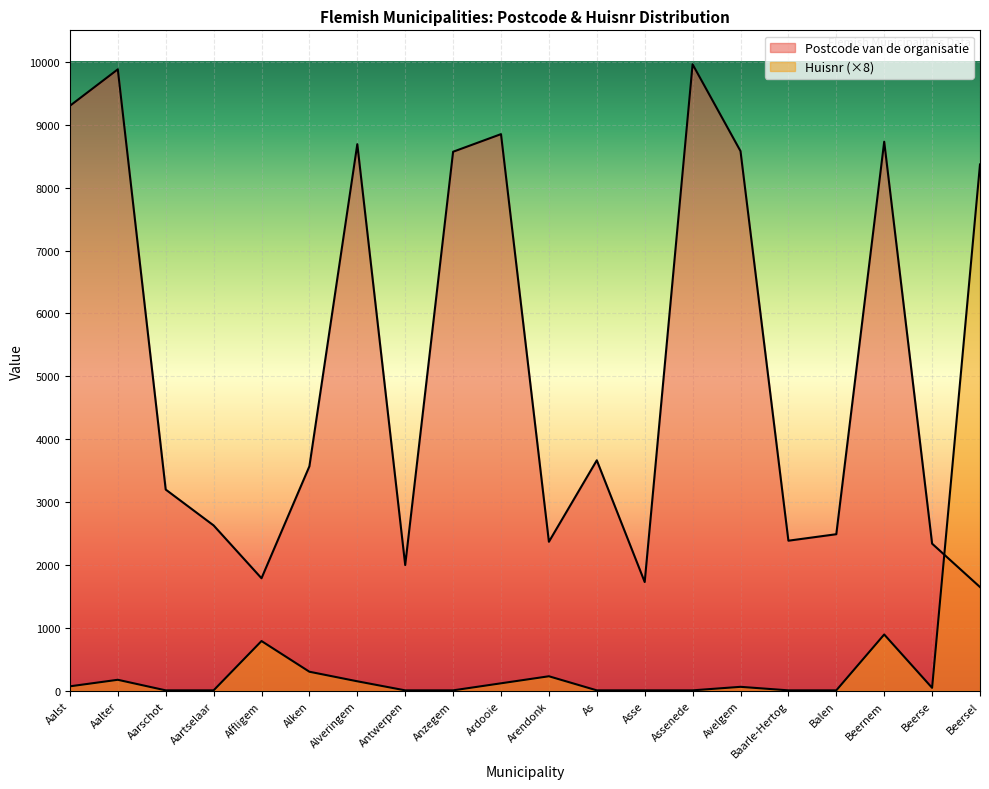

At how many categories does at least one series exceed 1039?

20